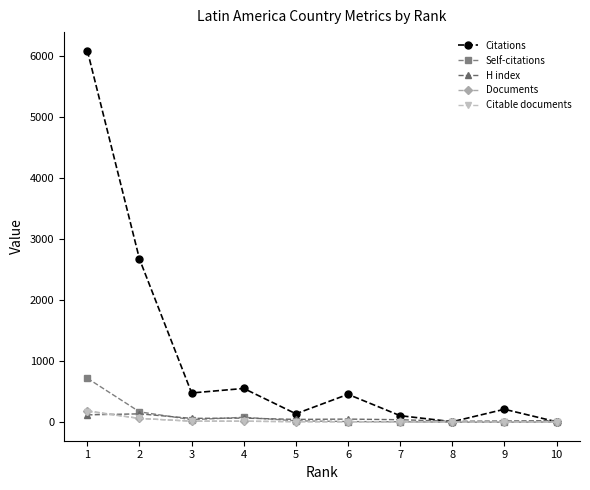

What is the maximum value for Self-citations?

719